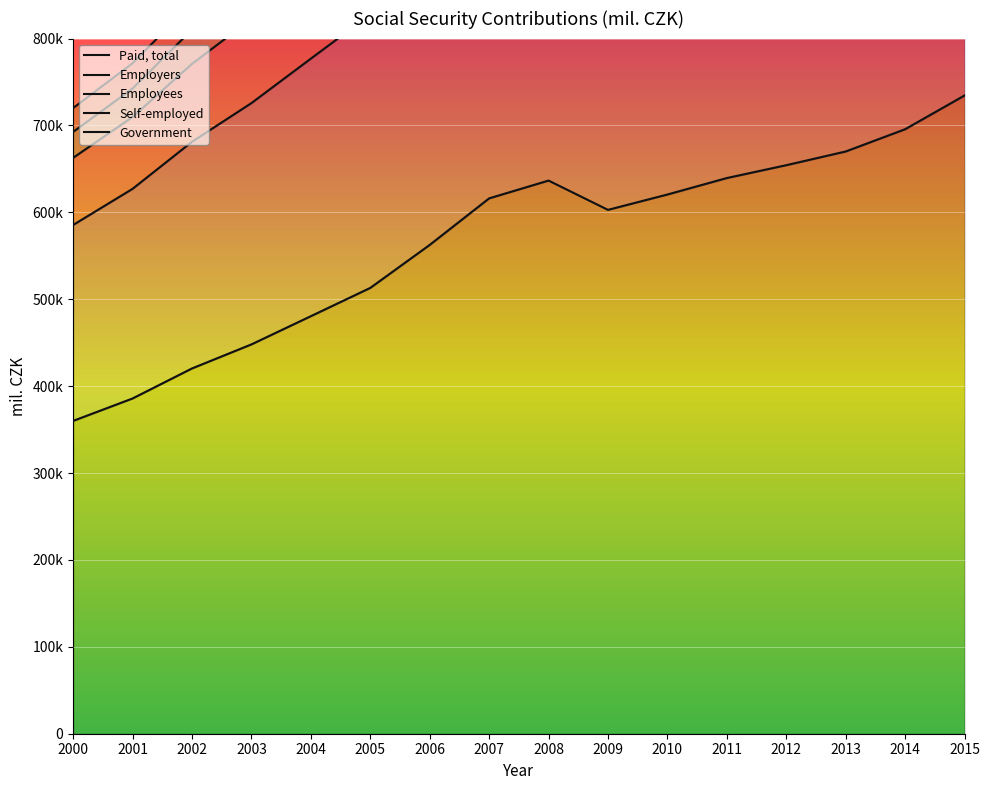

Which series has the largest range (max minus min)?

Government